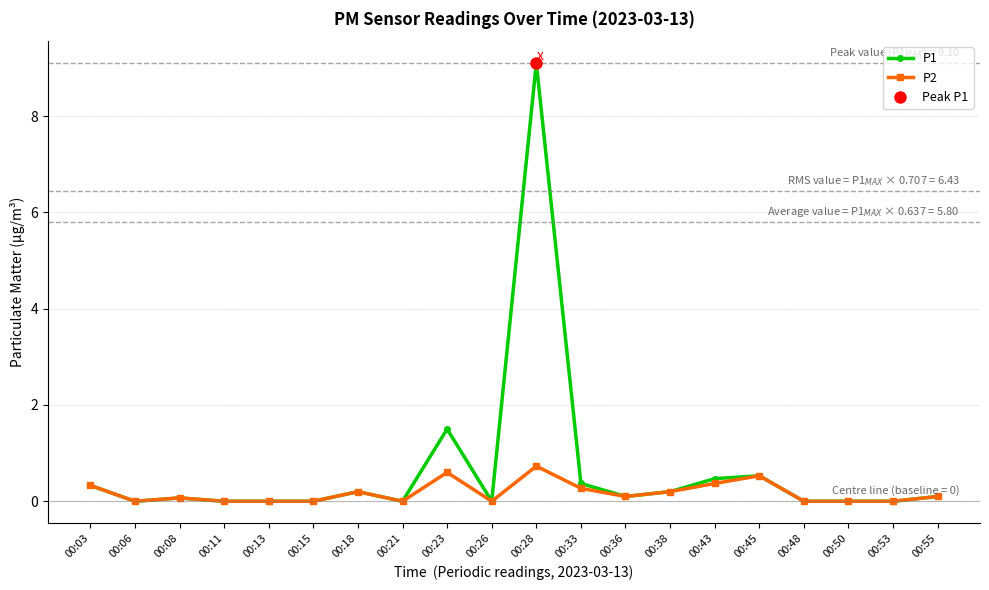

How many lines are shown in the chart?

2